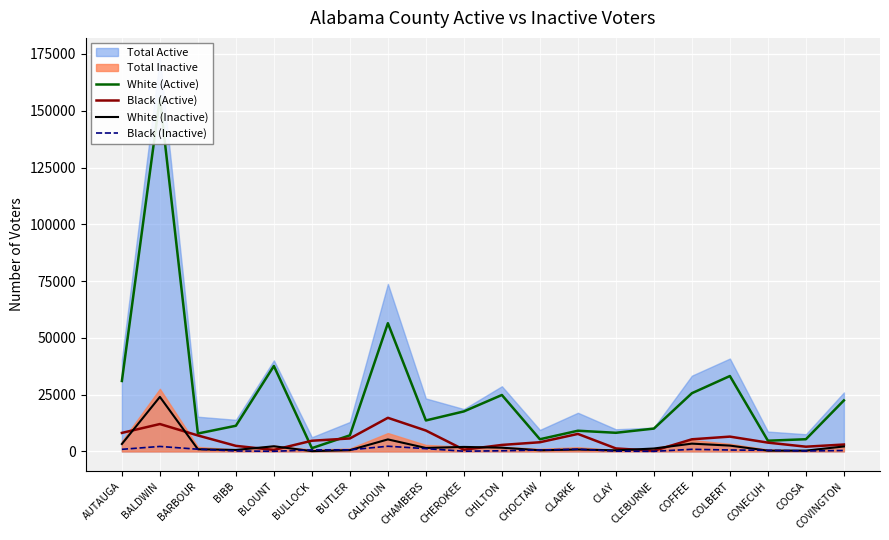

How many values in the Black (Active) series are below 4714?

10